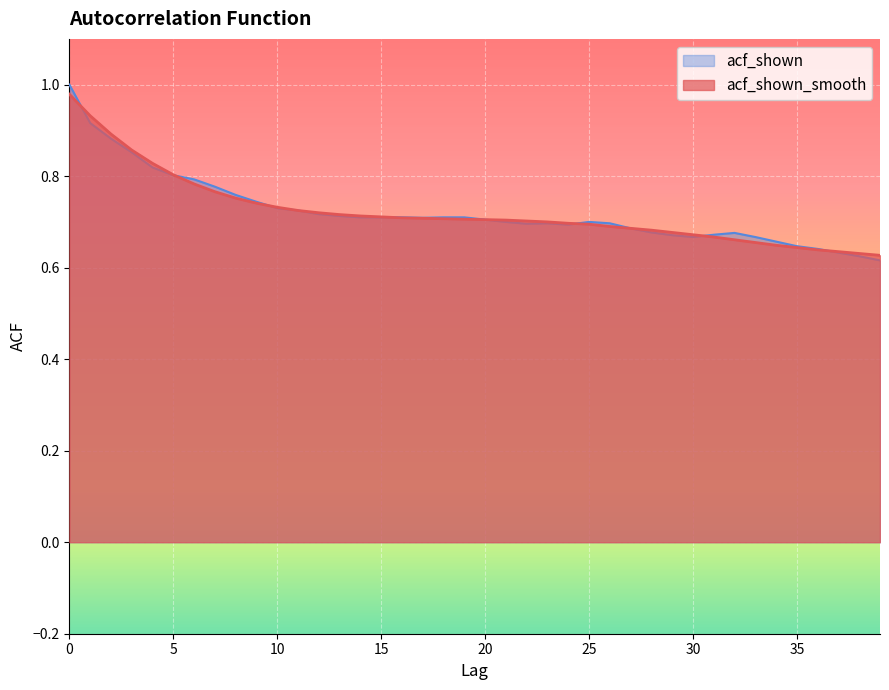

How many interior local valleys does the acf_shown series have?

4